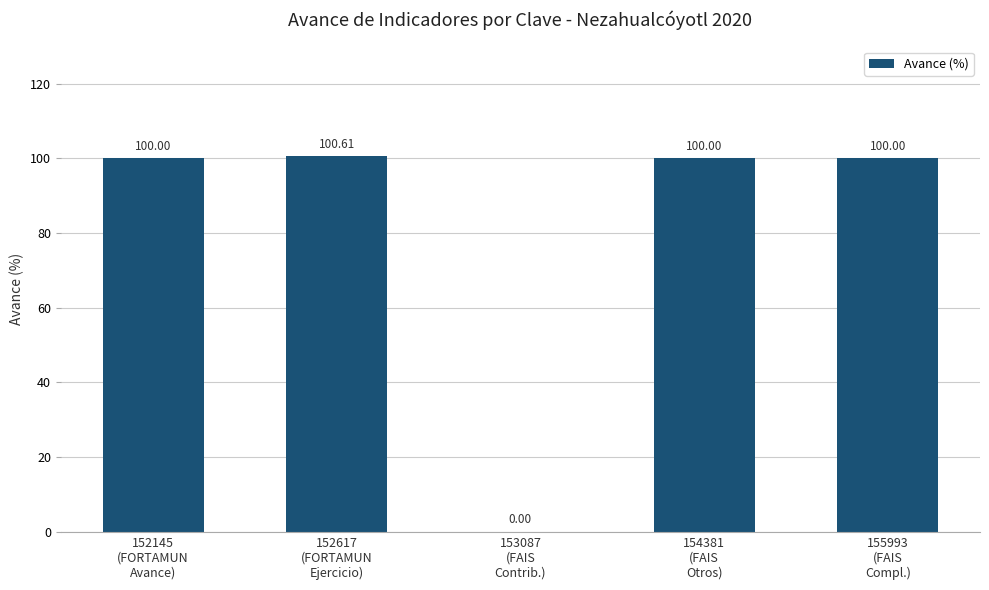

At which category does the chart reach its peak across all series?

152617
(FORTAMUN
Ejercicio)